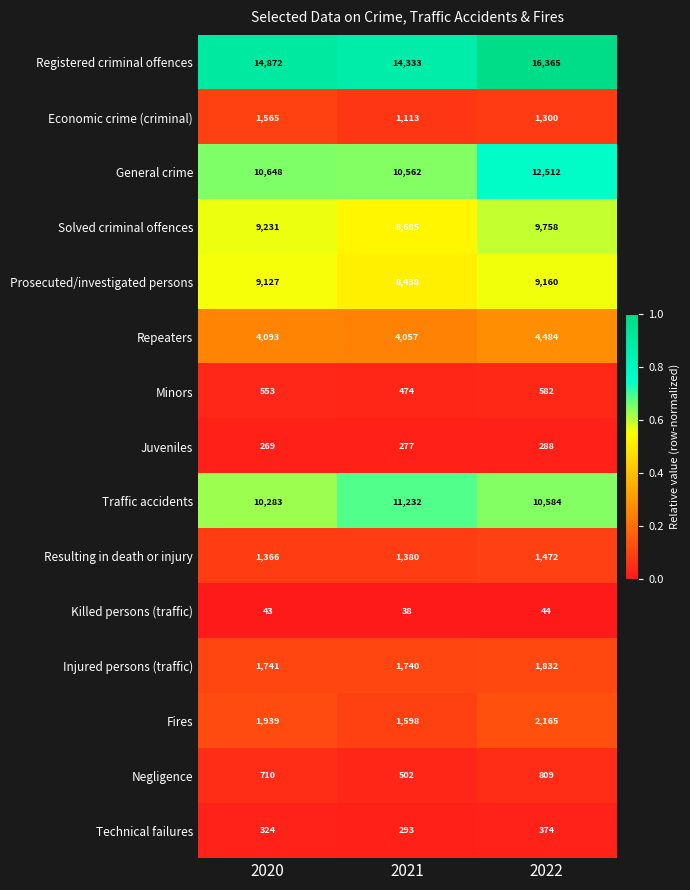

Count the number of categories in the chart.

3